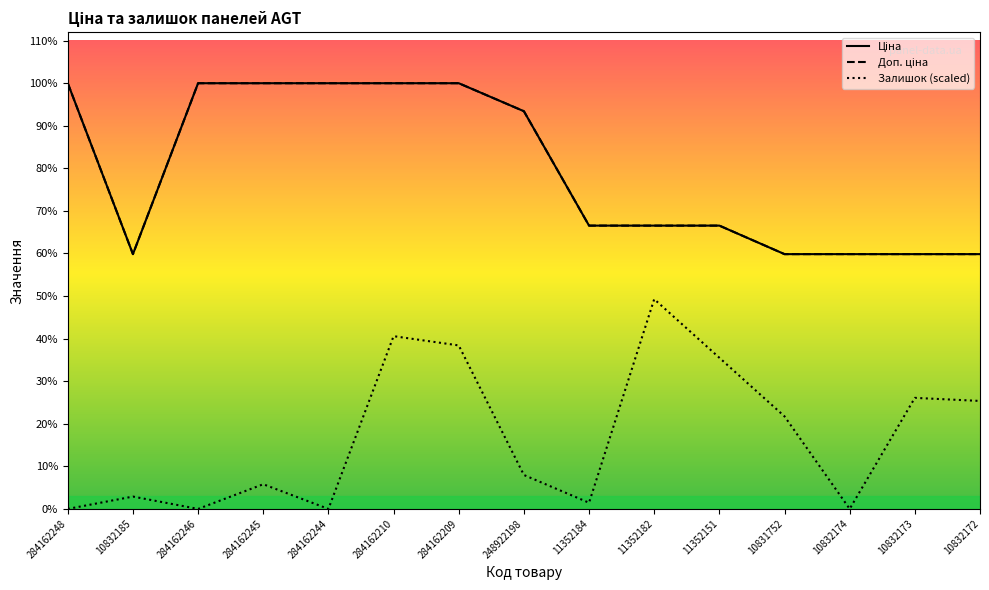

Reading right to left, list all the values displayed in this chart.

Ціна: 5673.8	5673.8	5673.8	5673.8	6308.8	6308.8	6308.8	8856.7	9480.1	9480.1	9480.1	9480.1	9480.1	5673.8	9480.1
Доп. ціна: 5673.8	5673.8	5673.8	5673.8	6308.8	6308.8	6308.8	8856.7	9480.1	9480.1	9480.1	9480.1	9480.1	5673.8	9480.1
Залишок: 2404.4	2473.1	0.0	2060.9	3366.1	4671.3	137.4	755.7	3640.9	3847.0	0.0	549.6	0.0	274.8	0.0